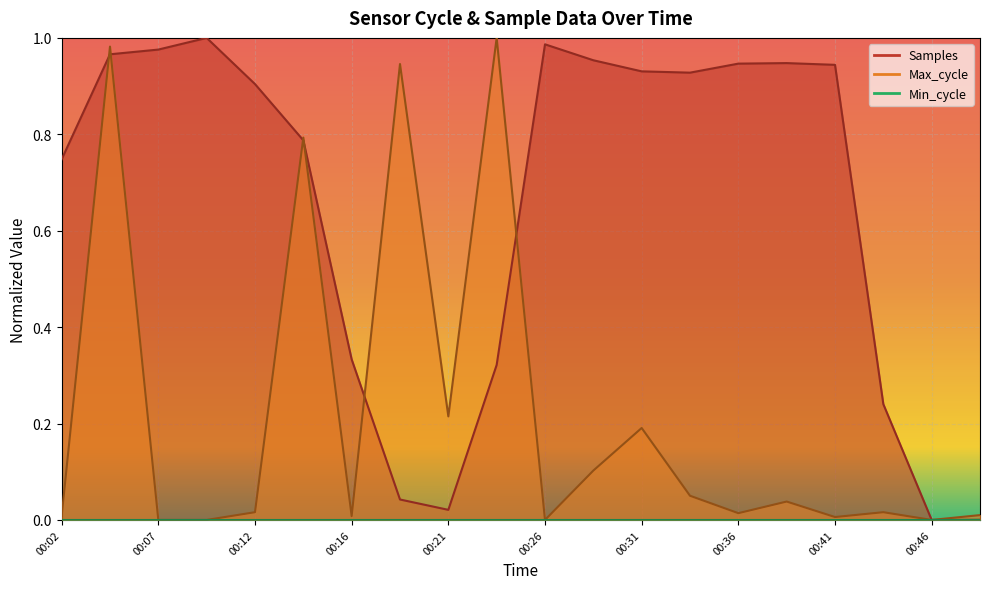

True or false: Max_cycle has more than 0 interior local peaks.

True